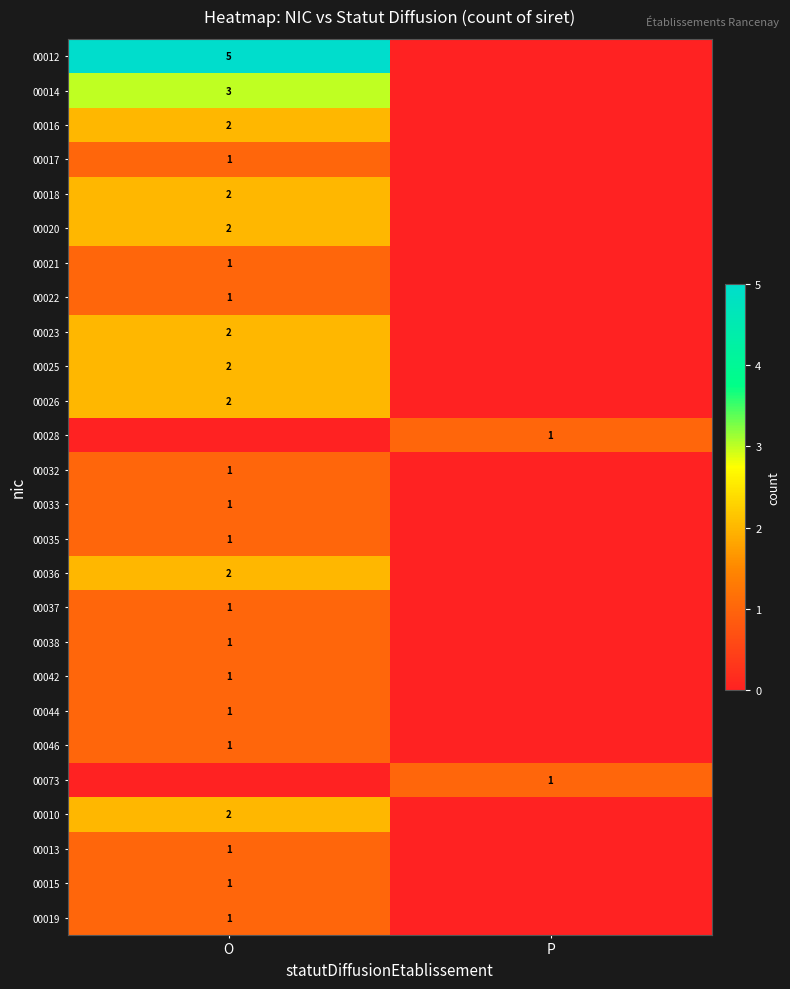

Between P and O, which is larger?

O